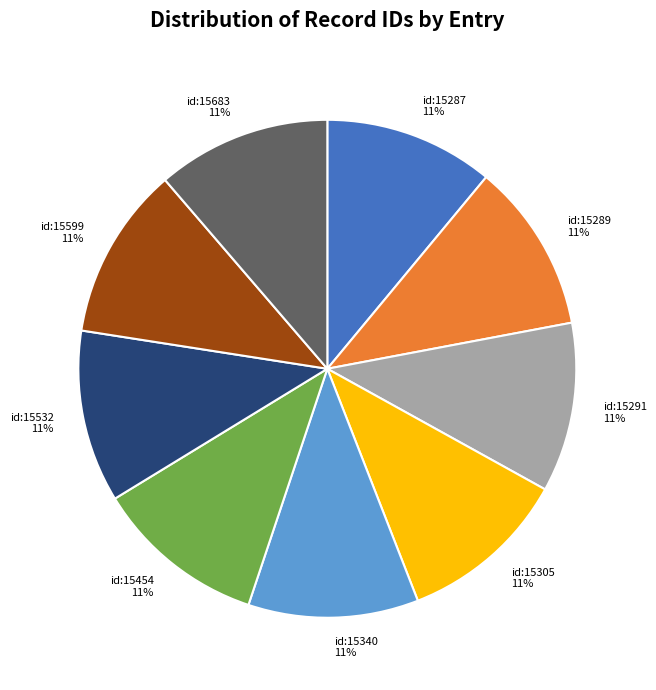

To the nearest percent, what percentage of the pie is id:15599?

11%